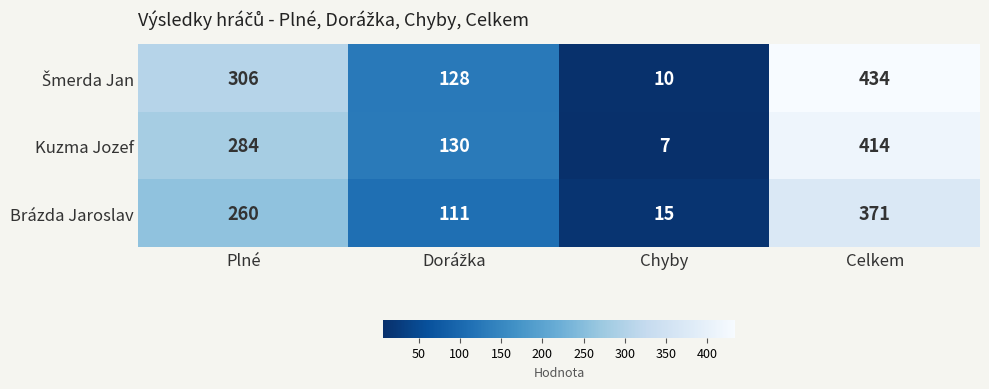

What is the sum of the Kuzma Jozef values at Plné and Chyby?

291